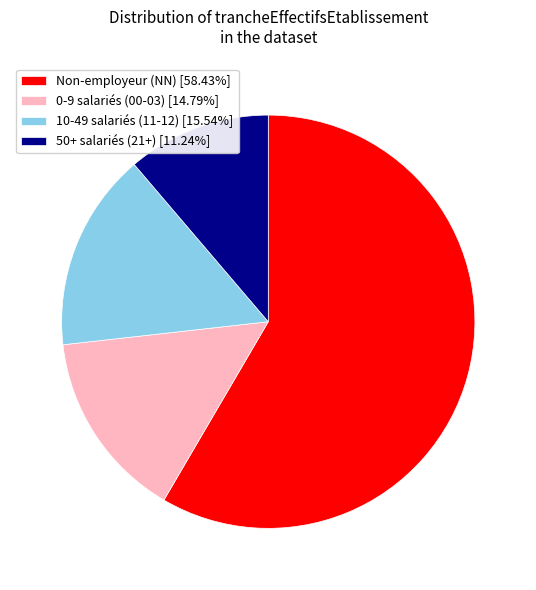

Do 50+ salariés (21+) [11.24%] and 0-9 salariés (00-03) [14.79%] together represent more than half of the pie?

No